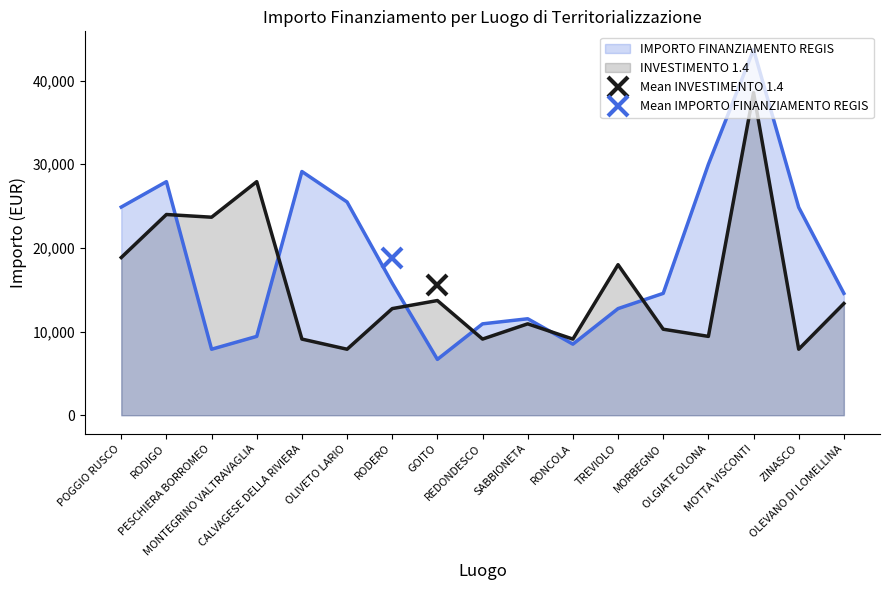

Where does the IMPORTO FINANZIAMENTO REGIS series first go above 14568?

POGGIO RUSCO